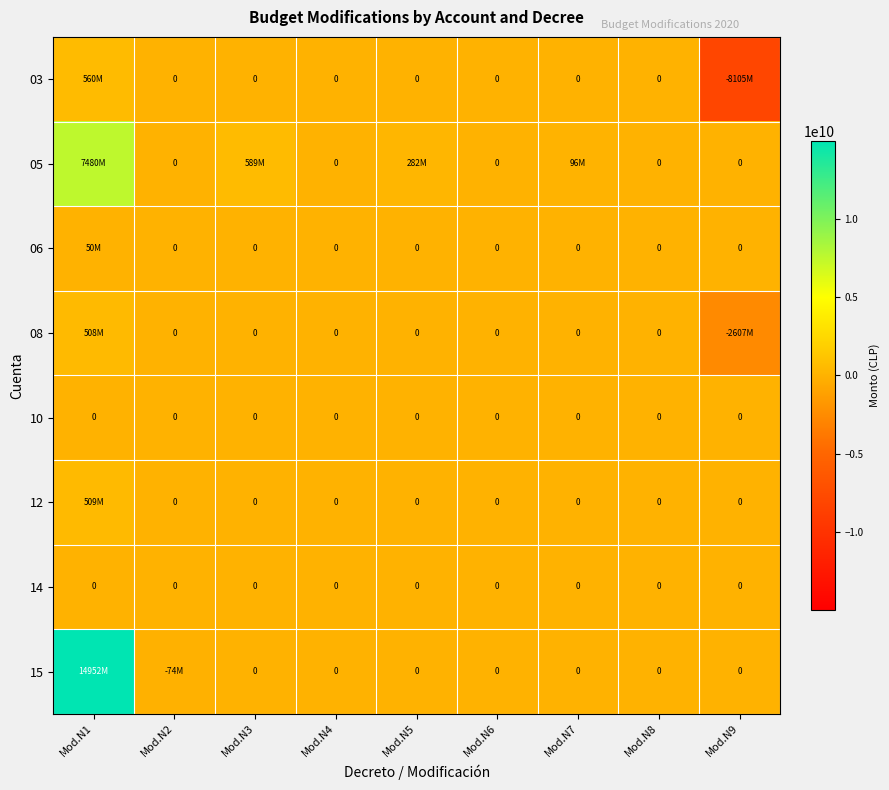

Between Mod.N3 and Mod.N5, which series saw the biggest shift?

05